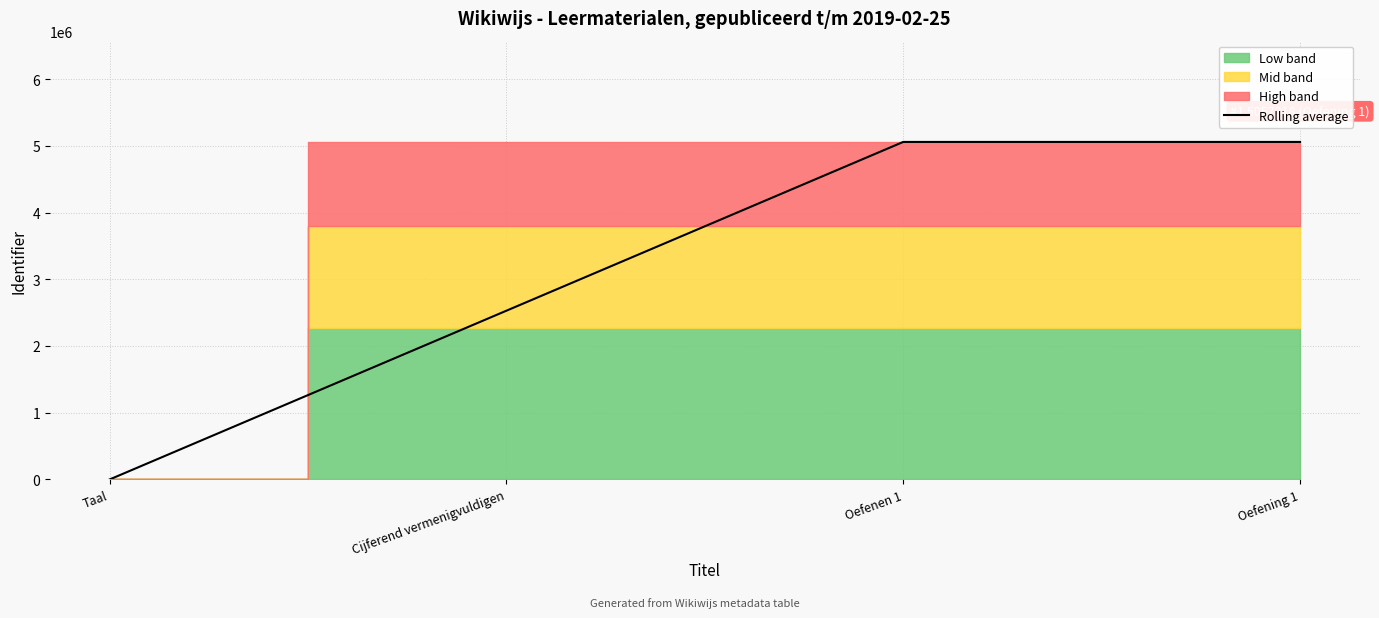

What is the change in value from Cijferend vermenigvuldigen to Oefening 1?

+2528660.5